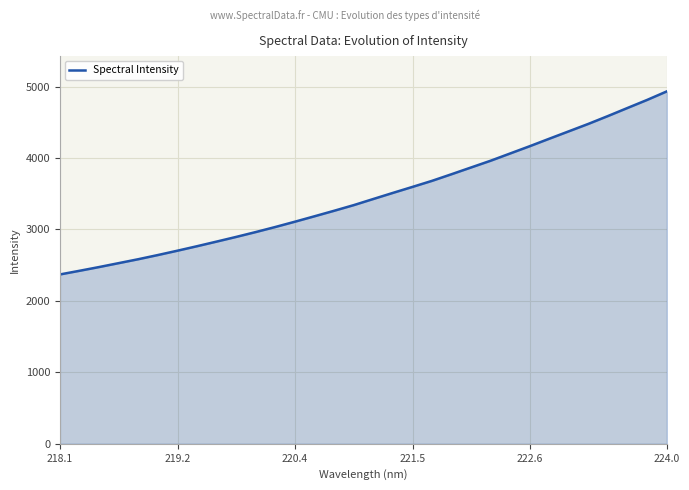

What is the greatest value displayed?

4933.9